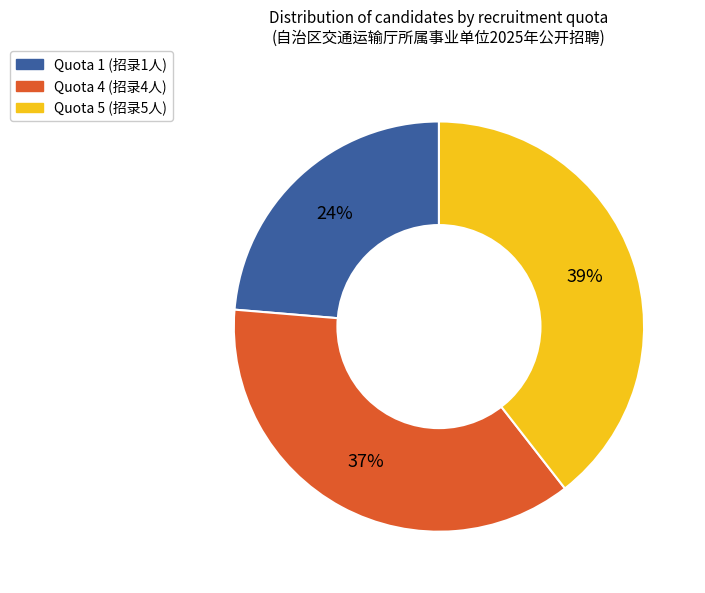

To the nearest percent, what is the average slice percentage?

33%